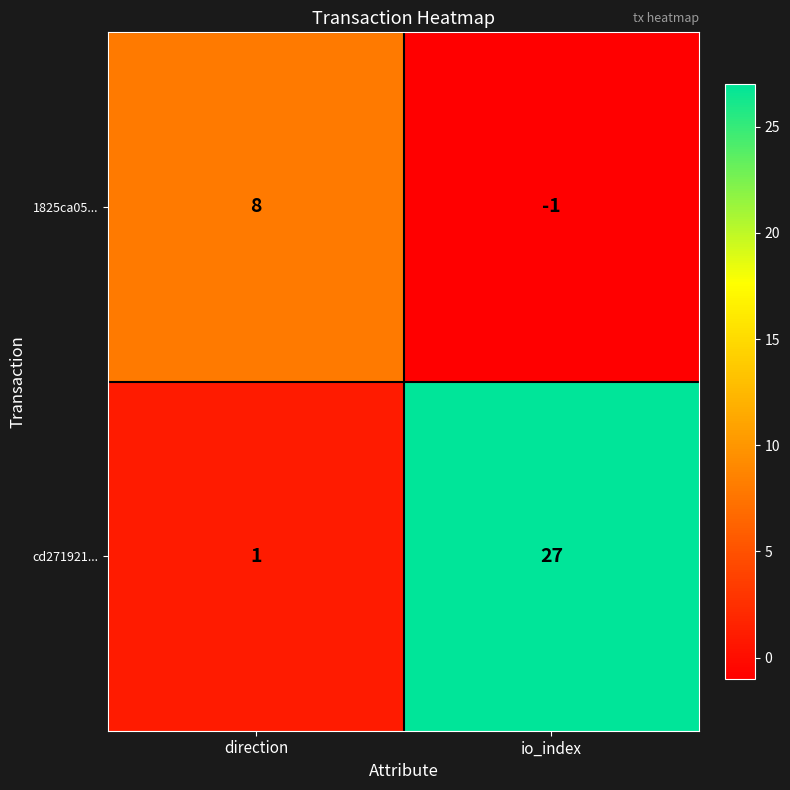

Where is cd271921... nearest to the value 14?

direction